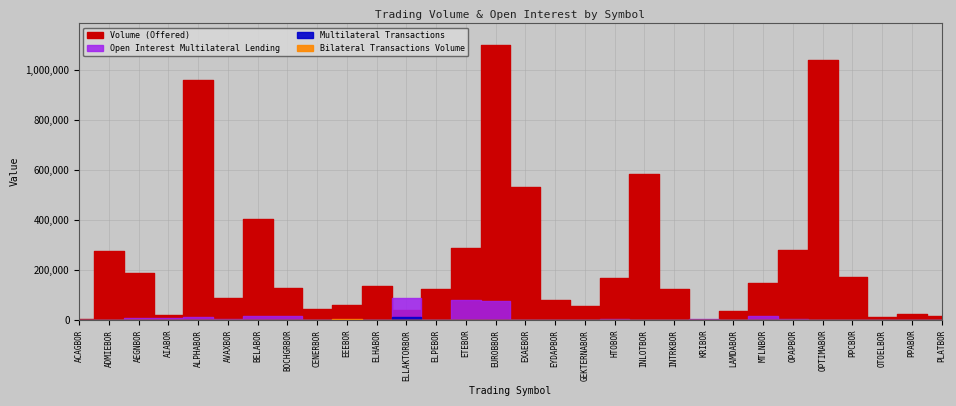

What is the sum of all Bilateral Transactions Volume values?

1500